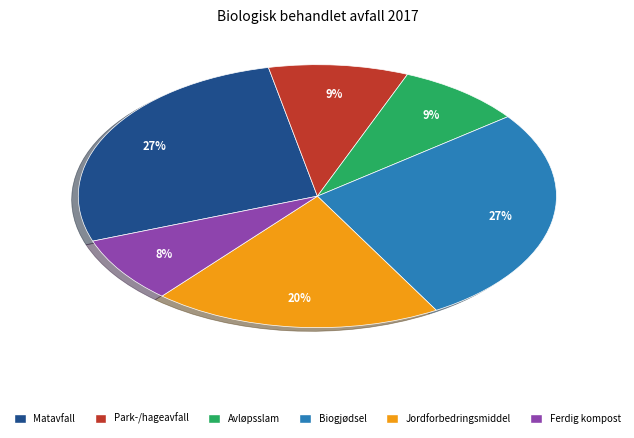

Does Ferdig kompost represent more than half of the total?

No